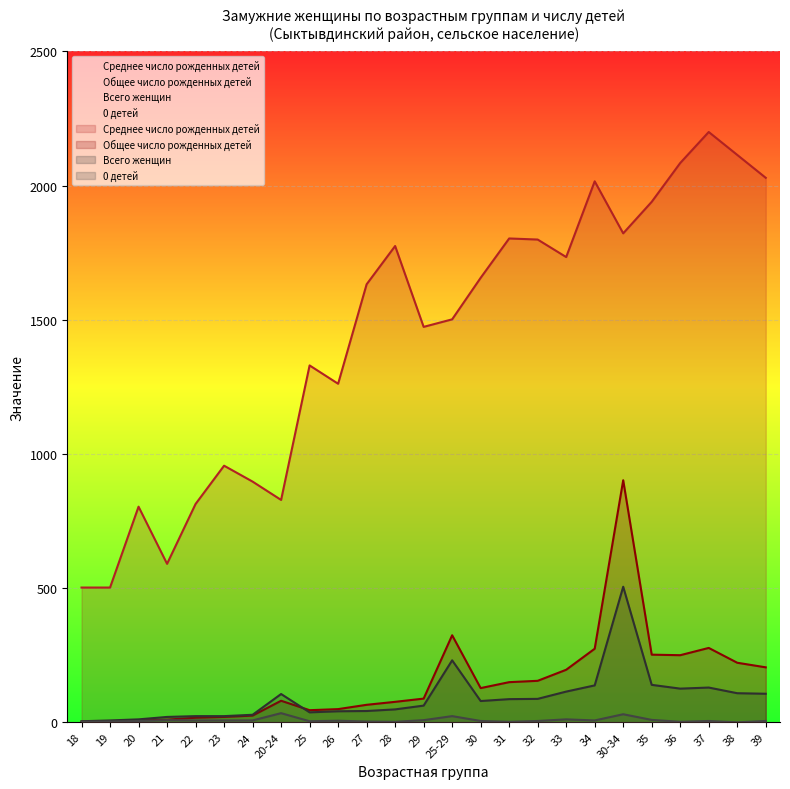

Which series has the widest spread of values?

Среднее число рожденных детей